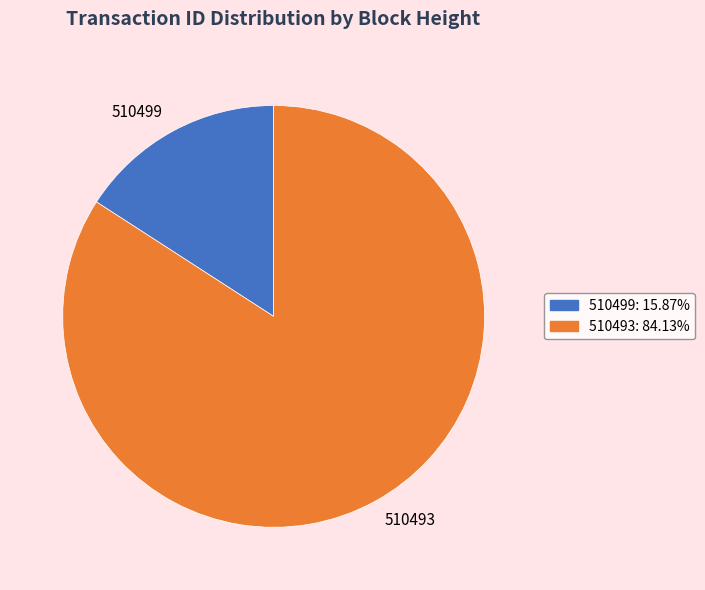

Between 510499 and 510493, which is larger?

510493